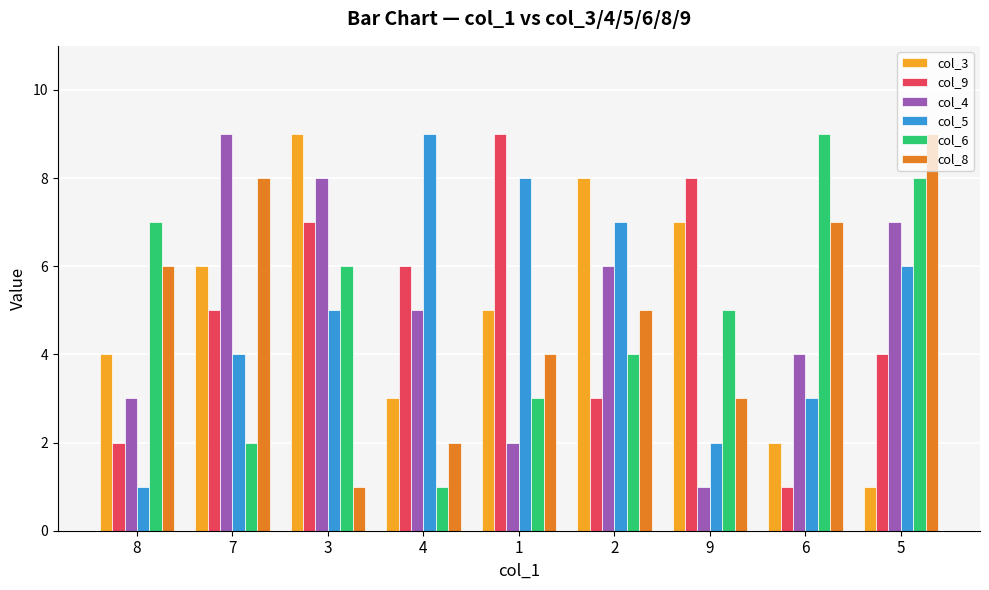

What is the difference between the maximum and minimum values in the col_5 series?

8